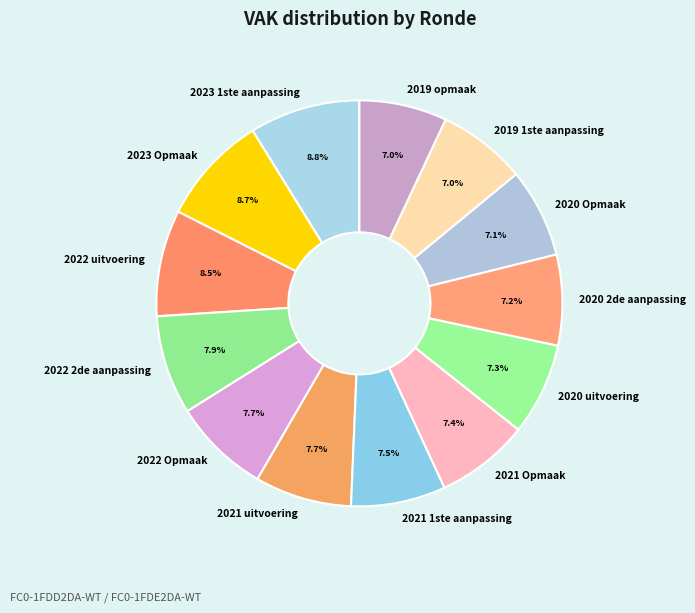

Is there any slice that represents more than half of the pie?

No